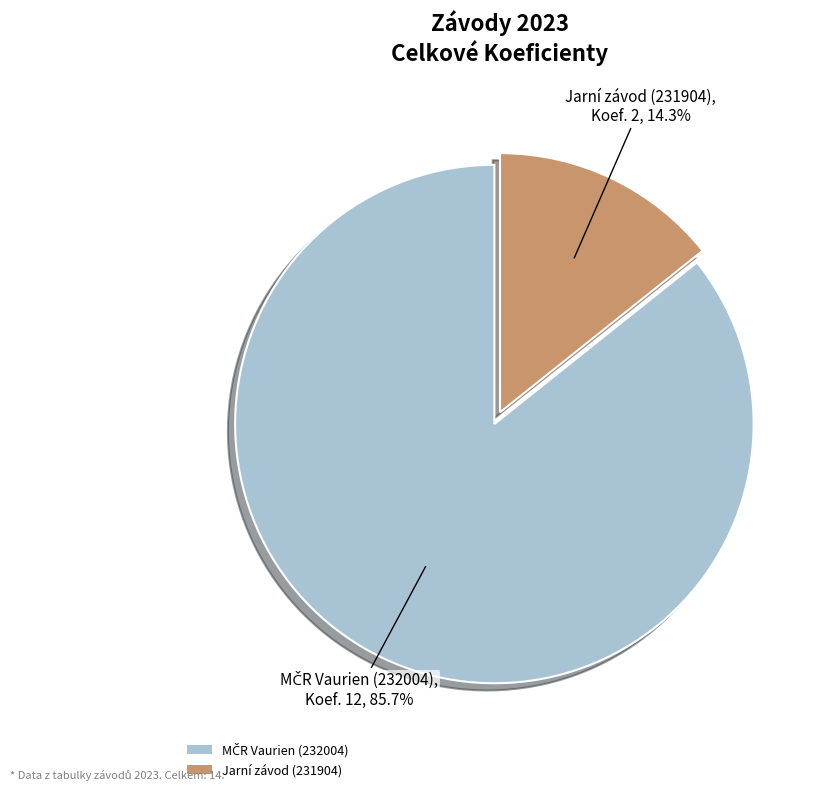

Which category has the smallest portion of the pie?

Jarní závod (231904)